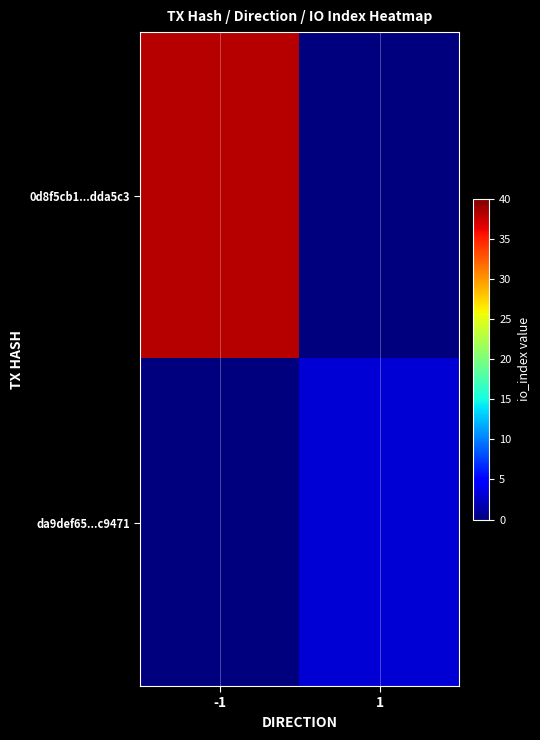

Rank the series by their average value, from lowest to highest.

da9def65...c9471, 0d8f5cb1...dda5c3